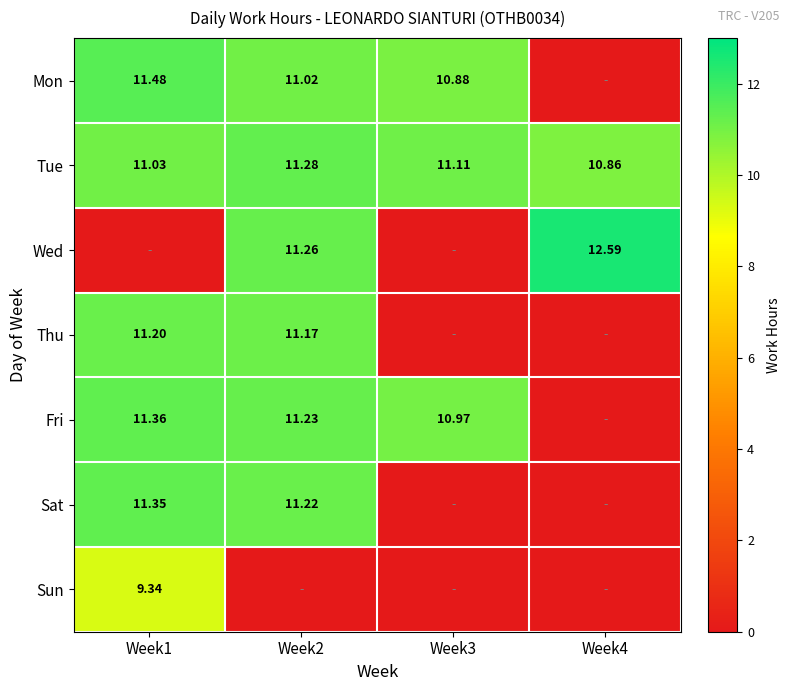

Rank the series by their maximum value, from highest to lowest.

Wed, Mon, Fri, Sat, Tue, Thu, Sun